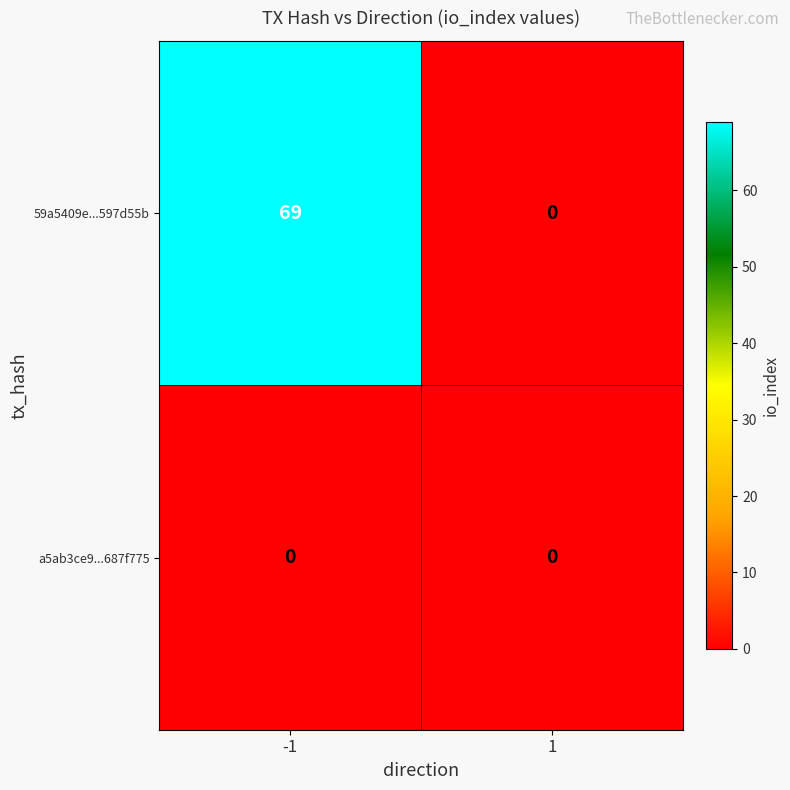

Reading left to right, transcribe all the data shown in this chart.

59a5409e...597d55b: -1=69	1=0
a5ab3ce9...687f775: -1=0	1=0